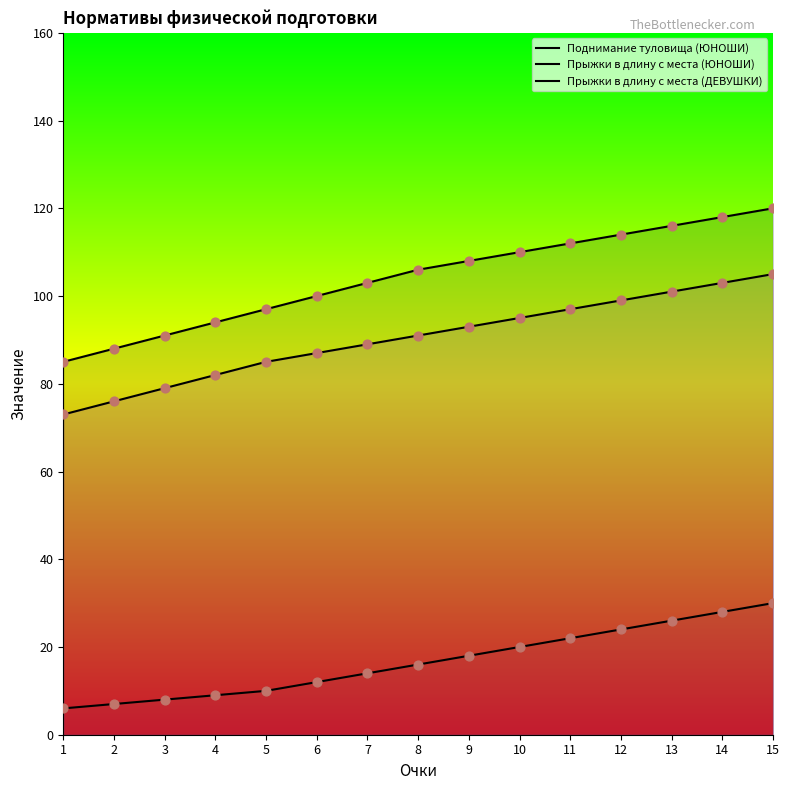

Which series contains the lowest Y value?

Поднимание туловища (ЮНОШИ)